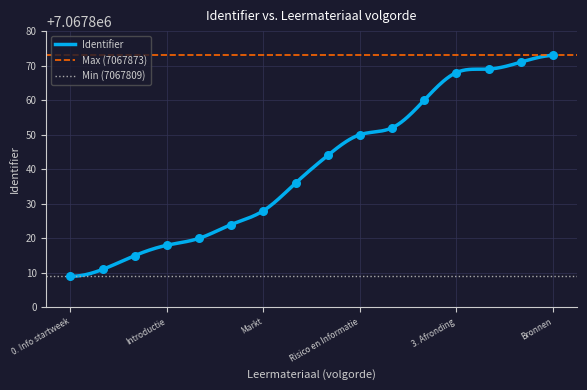

What is the change in value from 1. Jij begint to Welvaart en groei?

+37